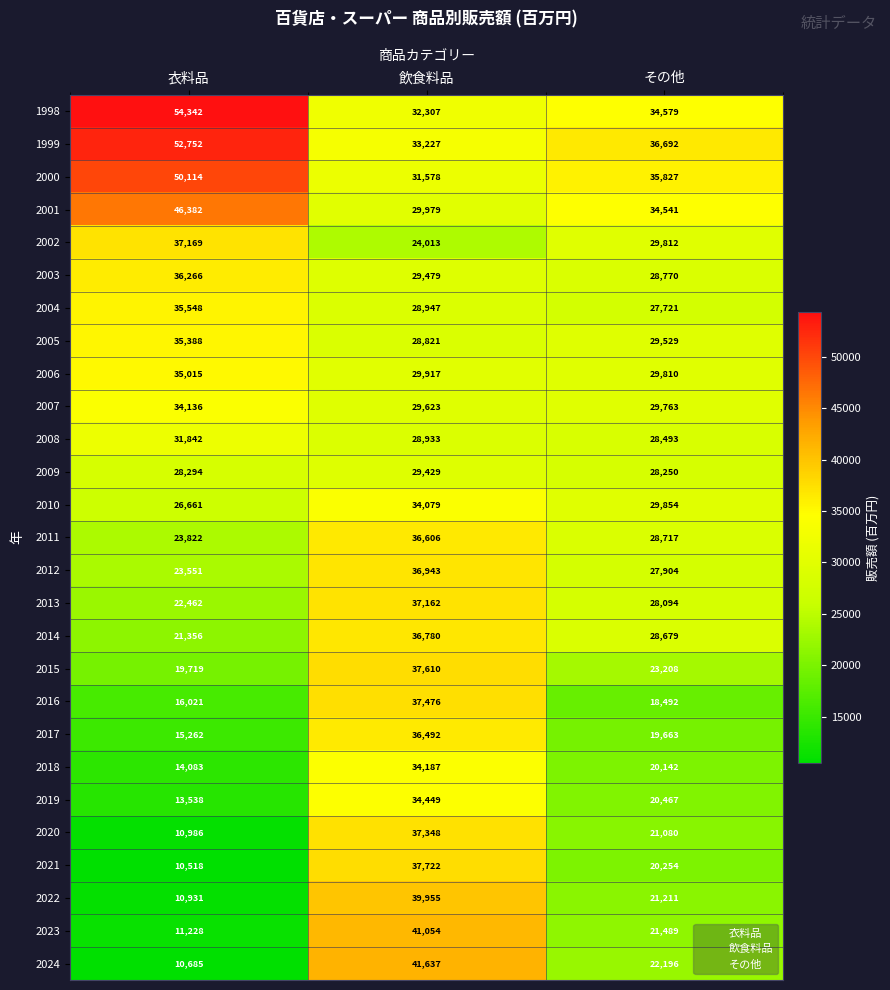

At how many categories does at least one series exceed 21403?

3